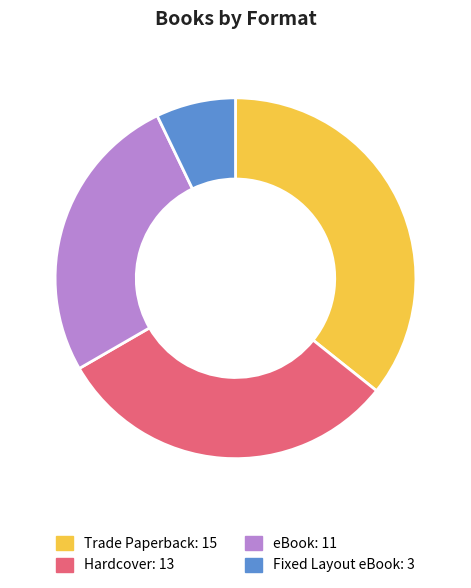

The Hardcover slice represents 21% of the pie. True or false?

False